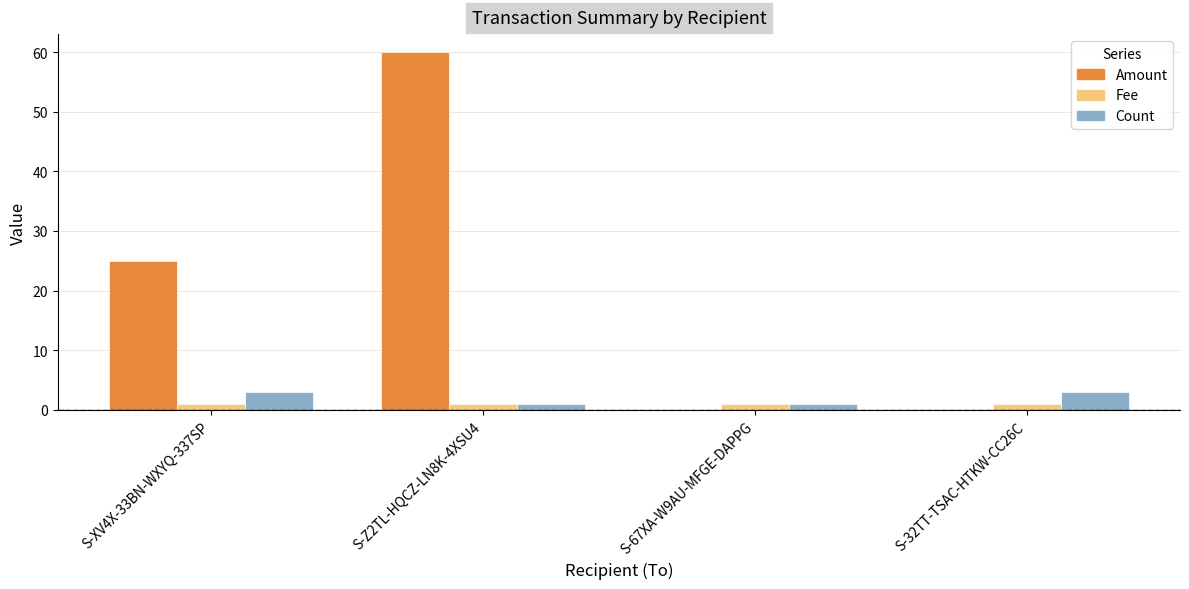

Reading left to right, transcribe all the data shown in this chart.

Amount: S-XV4X-33BN-WXYQ-337SP=25	S-Z2TL-HQCZ-LN8K-4XSU4=60	S-67XA-W9AU-MFGE-DAPPG=0	S-32TT-TSAC-HTKW-CC26C=0
Fee: S-XV4X-33BN-WXYQ-337SP=1	S-Z2TL-HQCZ-LN8K-4XSU4=1	S-67XA-W9AU-MFGE-DAPPG=1	S-32TT-TSAC-HTKW-CC26C=1
Count: S-XV4X-33BN-WXYQ-337SP=3	S-Z2TL-HQCZ-LN8K-4XSU4=1	S-67XA-W9AU-MFGE-DAPPG=1	S-32TT-TSAC-HTKW-CC26C=3